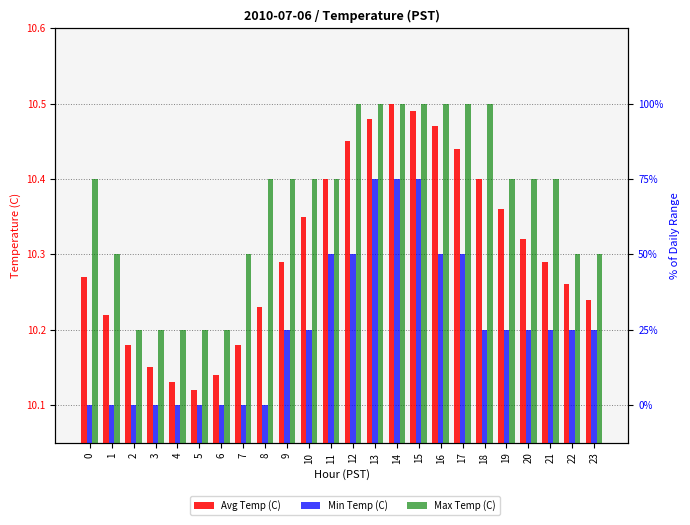

Read the Max Temp (C) value at 2.

10.2